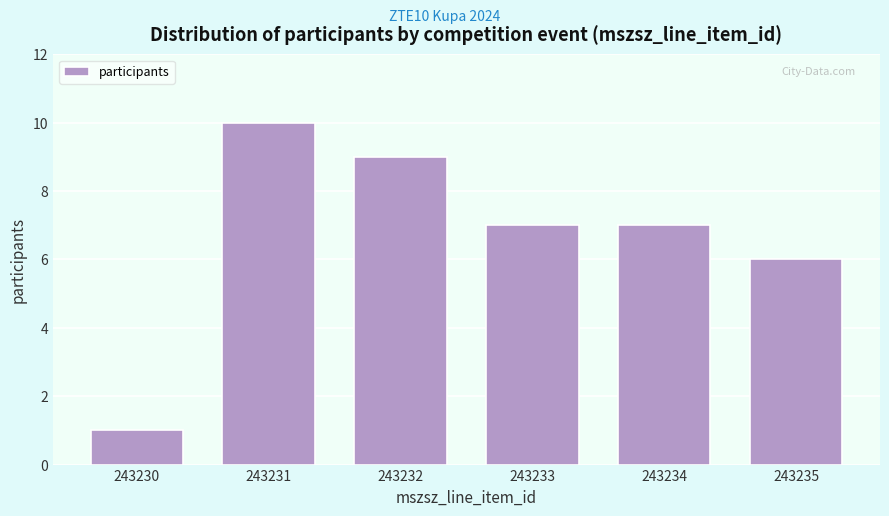

Reading left to right, list all the values displayed in this chart.

243230=1	243231=10	243232=9	243233=7	243234=7	243235=6